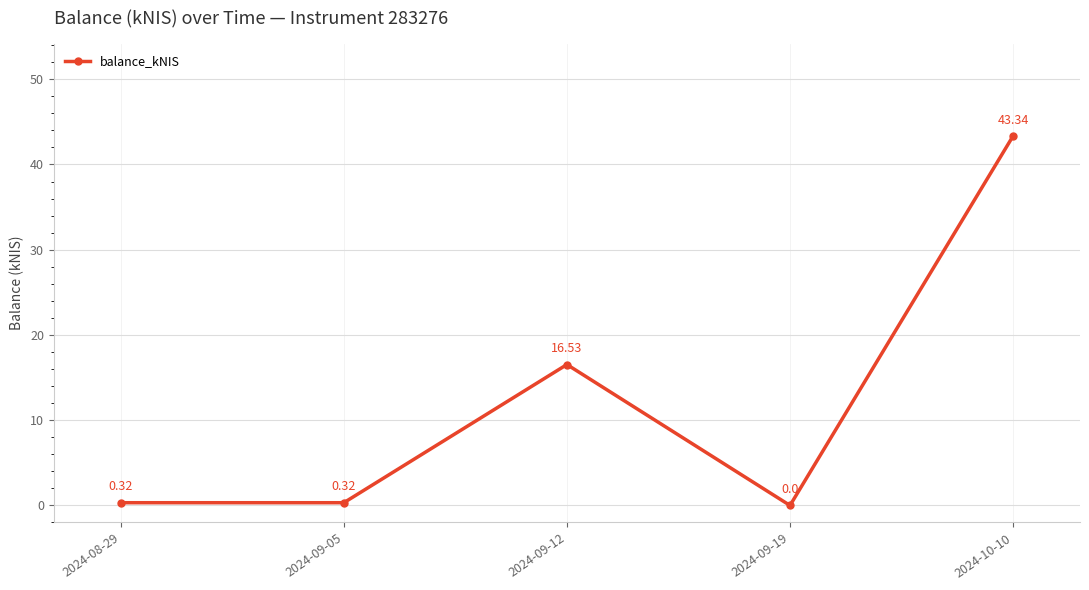

How many points are higher than both their immediate neighbors (excluding endpoints)?

1